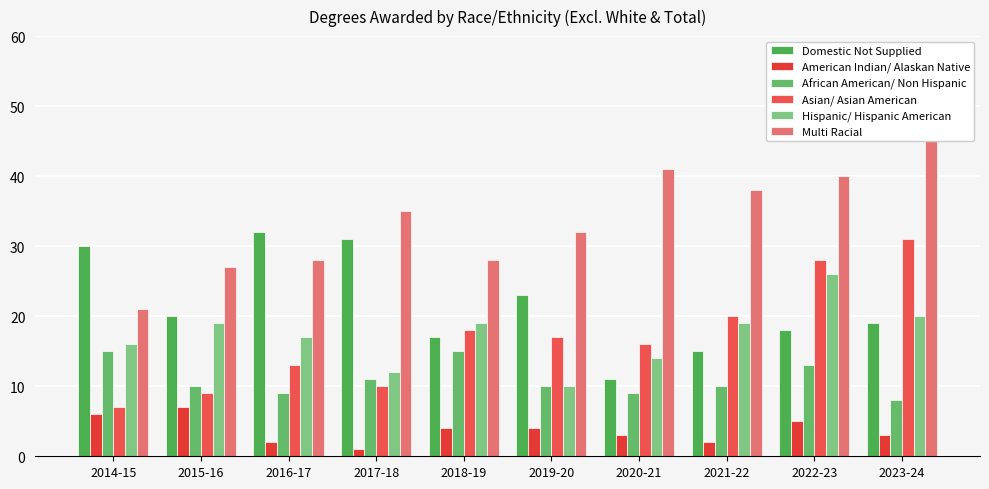

What is the sum of the Domestic Not Supplied values at 2018-19 and 2021-22?

32